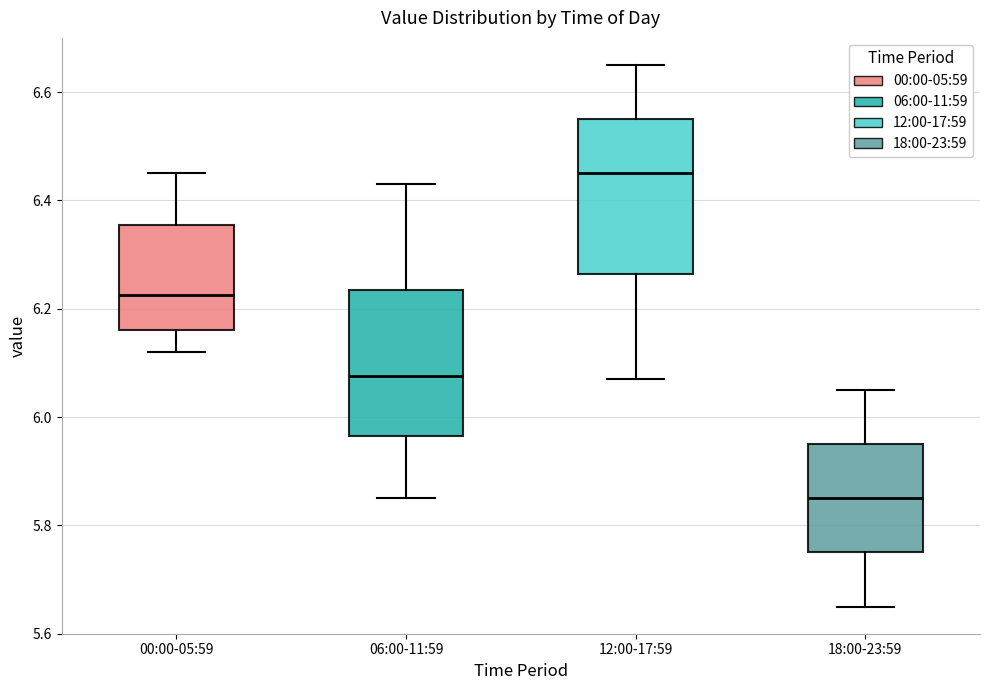

Reading left to right, read every box against the y-axis: the position of its median line, the range the box covers, and the ends of its whiskers. The values are not printed on the chart, so give them approximately, as read against the axis.

00:00-05:59: median 6.22, box 6.16 to 6.36, whiskers 6.12 to 6.46
06:00-11:59: median 6.08, box 5.96 to 6.24, whiskers 5.86 to 6.44
12:00-17:59: median 6.46, box 6.26 to 6.56, whiskers 6.08 to 6.66
18:00-23:59: median 5.86, box 5.76 to 5.96, whiskers 5.66 to 6.06